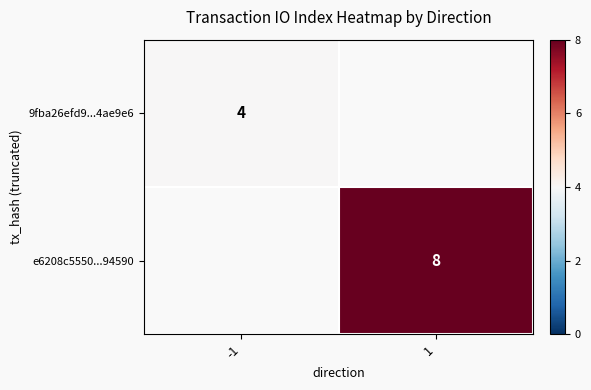

The e6208c5550...94590 series shows 8 at 1. True or false?

True